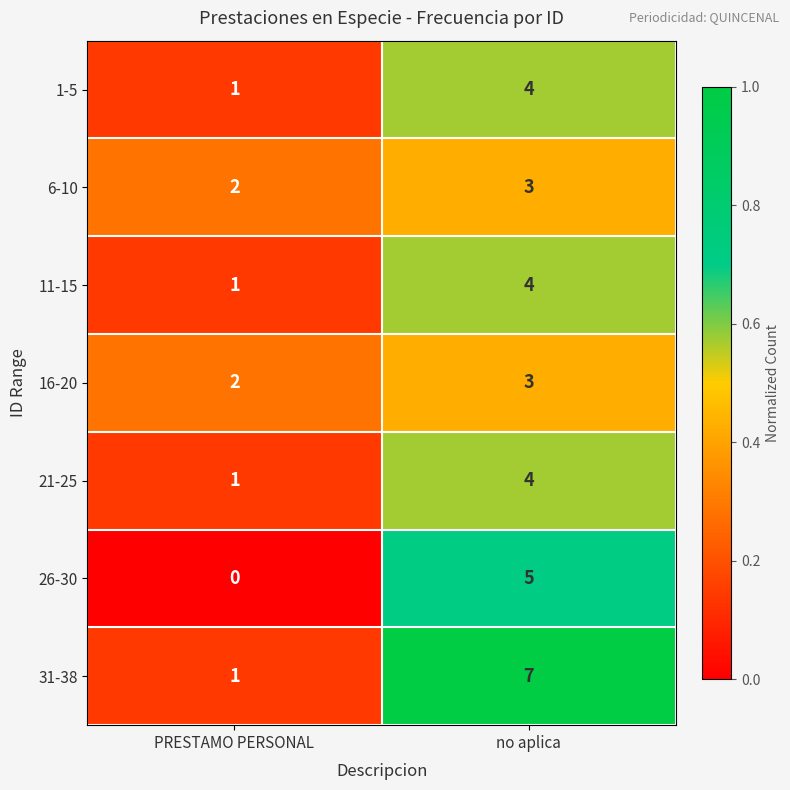

Reading right to left, what are all the values shown in this chart?

1-5: 4	1
6-10: 3	2
11-15: 4	1
16-20: 3	2
21-25: 4	1
26-30: 5	0
31-38: 7	1